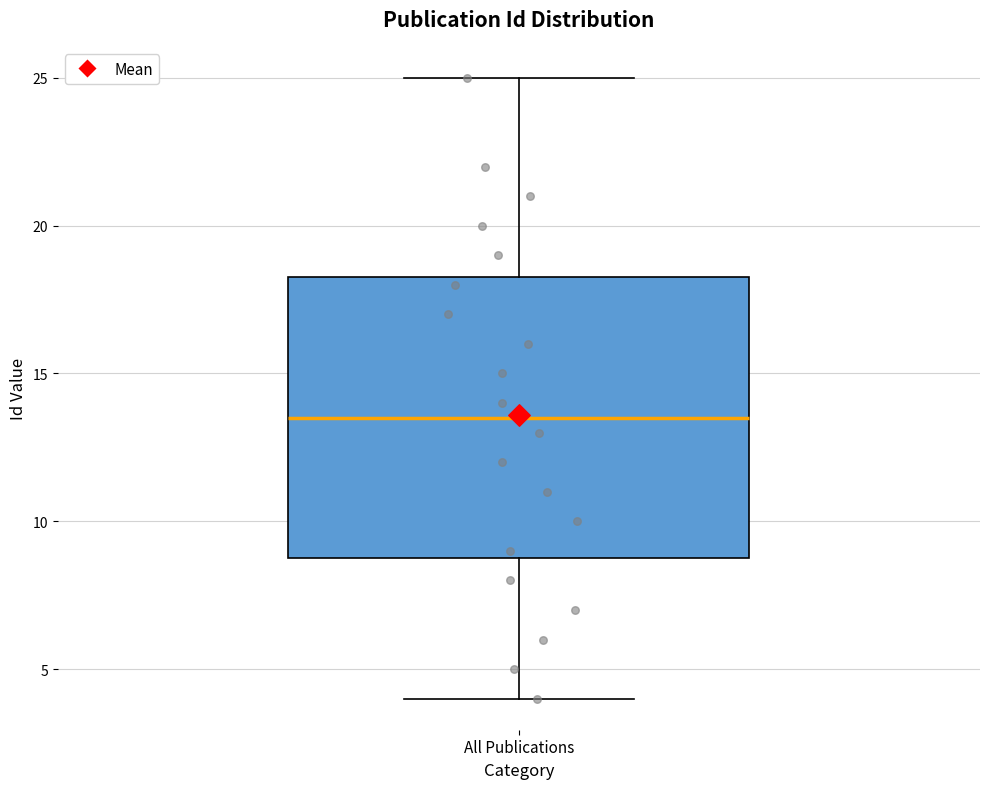

Where does the median line of the box for All Publications sit on the y-axis? The values are not printed on the chart, so give them approximately, as read against the axis.

13.5